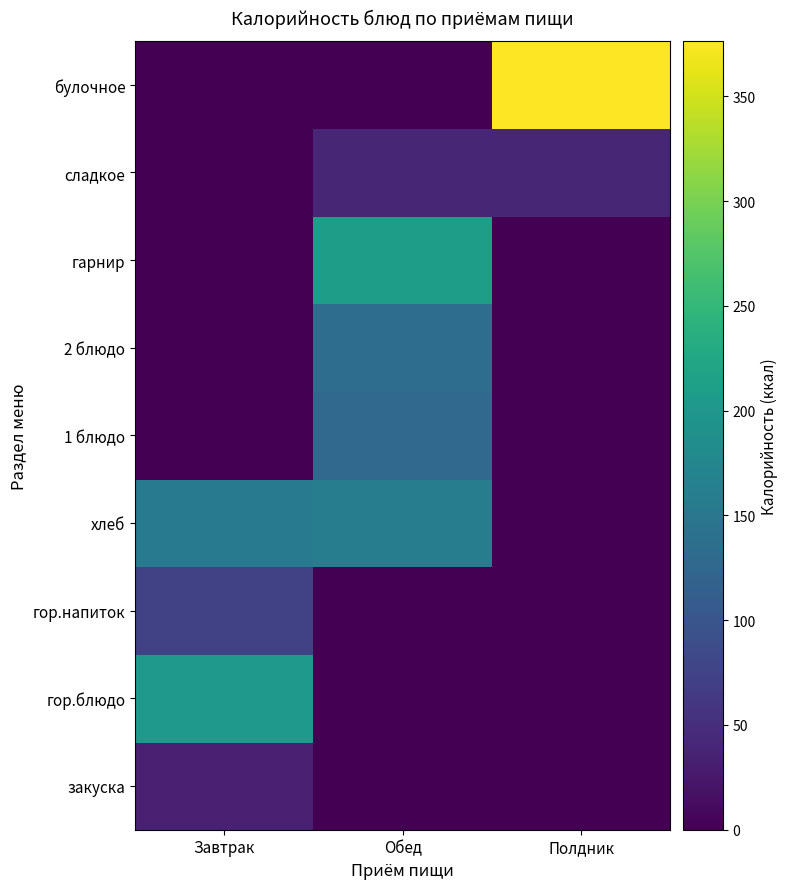

At which category is the sum across all series the highest?

Обед